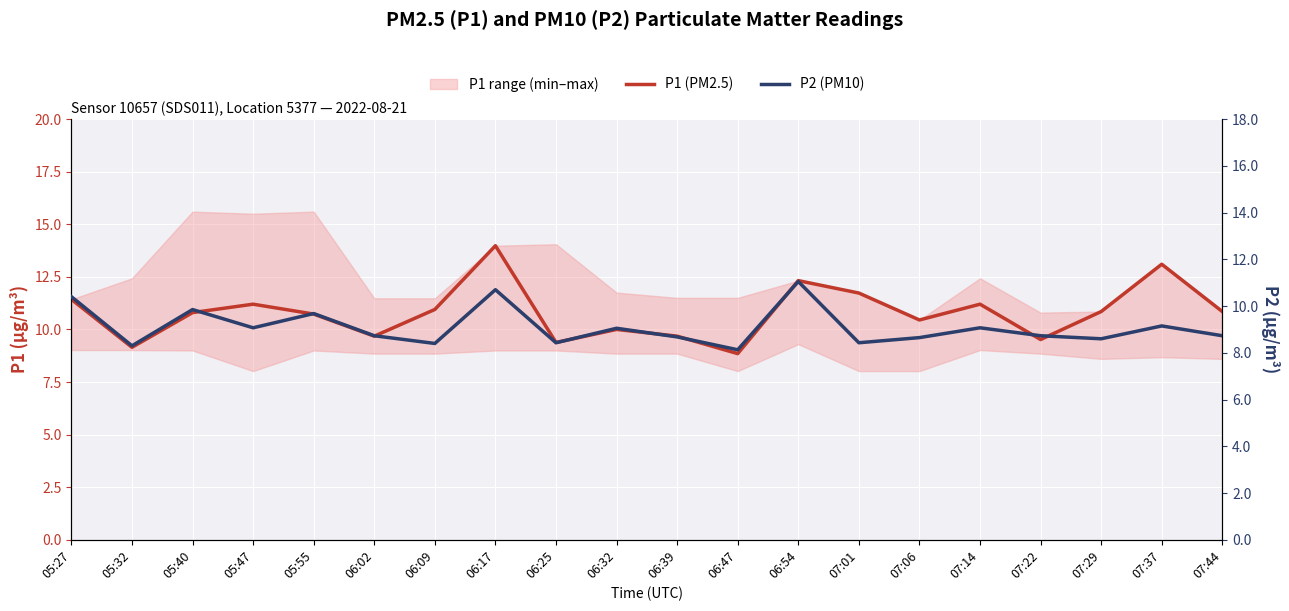

Rank the categories by P2 (PM10) value from highest to lowest.

06:54, 06:17, 05:27, 05:40, 05:55, 07:37, 05:47, 07:14, 06:32, 06:02, 07:22, 07:44, 06:39, 07:06, 07:29, 06:25, 07:01, 06:09, 05:32, 06:47